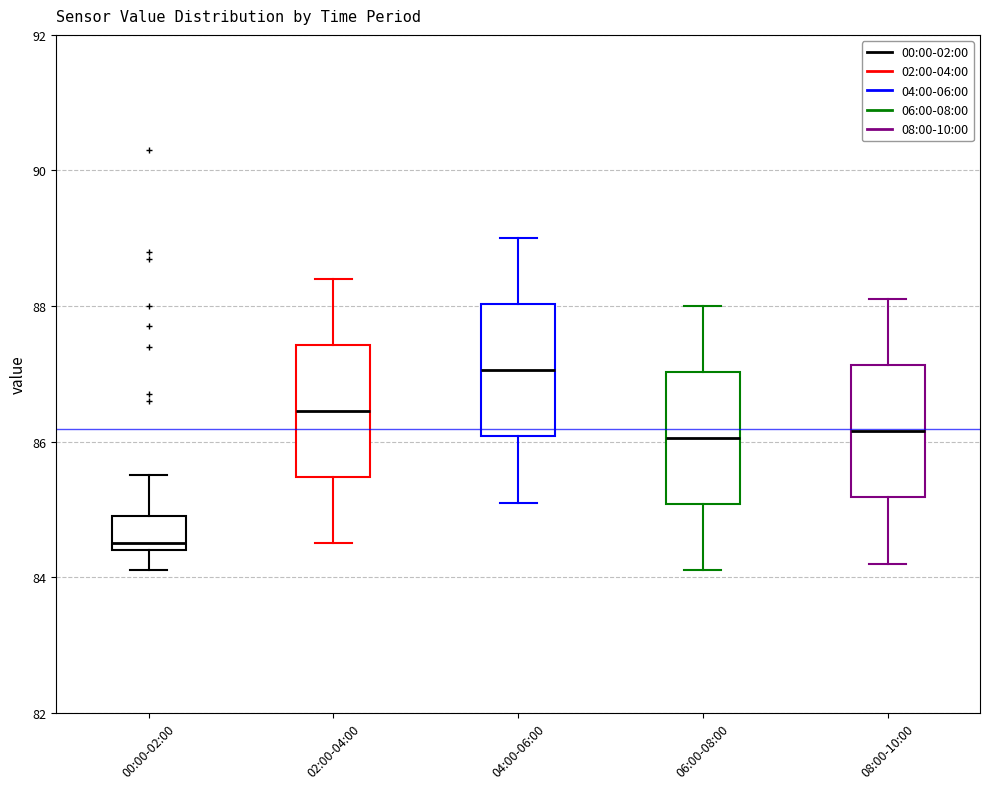

Reading left to right, read every box against the y-axis: the position of its median line, the range the box covers, and the ends of its whiskers. The values are not printed on the chart, so give them approximately, as read against the axis.

00:00-02:00: median 84.6, box 84.4 to 85.0, whiskers 84.2 to 85.6
02:00-04:00: median 86.4, box 85.4 to 87.4, whiskers 84.6 to 88.4
04:00-06:00: median 87.0, box 86.0 to 88.0, whiskers 85.2 to 89.0
06:00-08:00: median 86.0, box 85.0 to 87.0, whiskers 84.2 to 88.0
08:00-10:00: median 86.2, box 85.2 to 87.2, whiskers 84.2 to 88.2